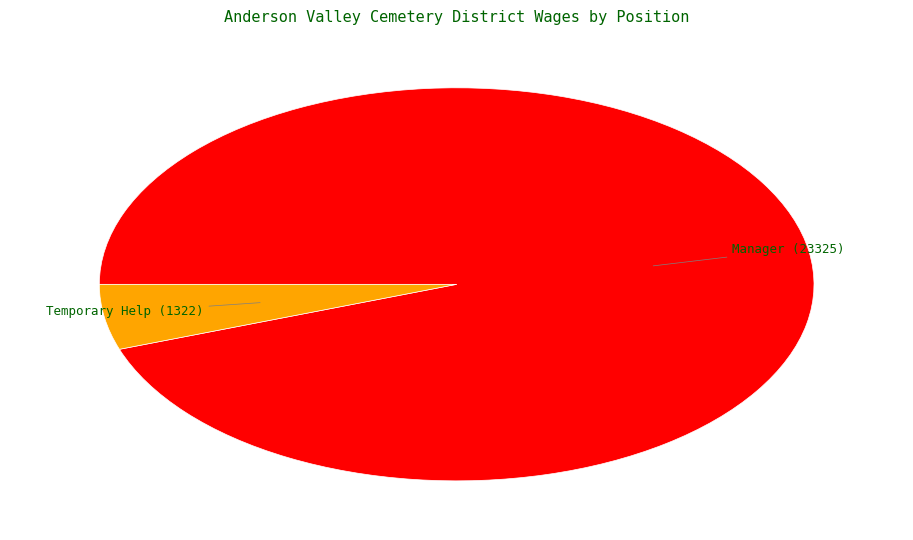

Which slice is the largest?

Manager